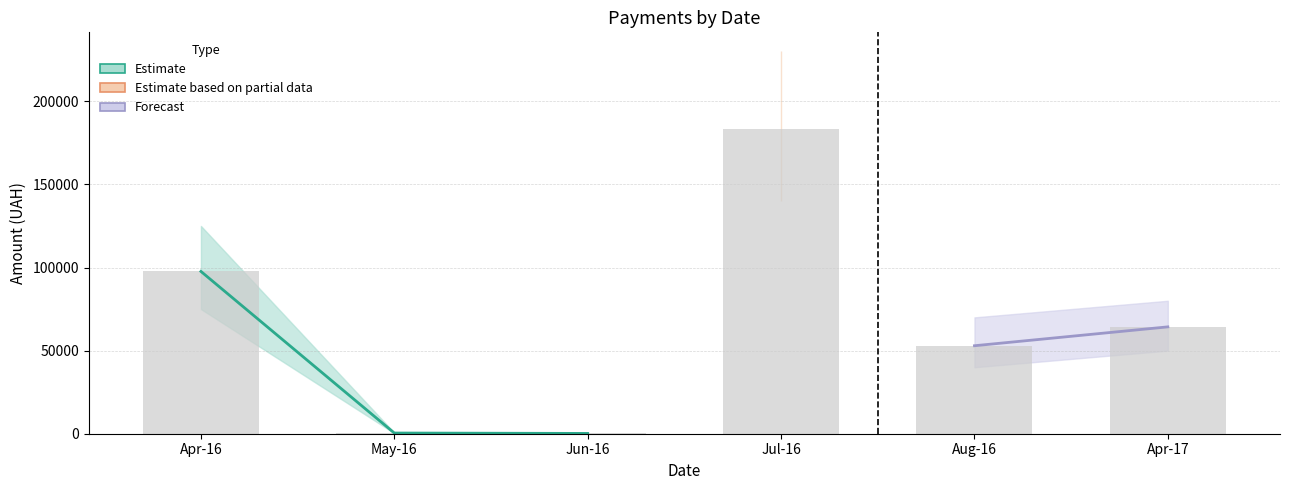

What is the value of the Forecast bar at the 5th from the left?

52936.8